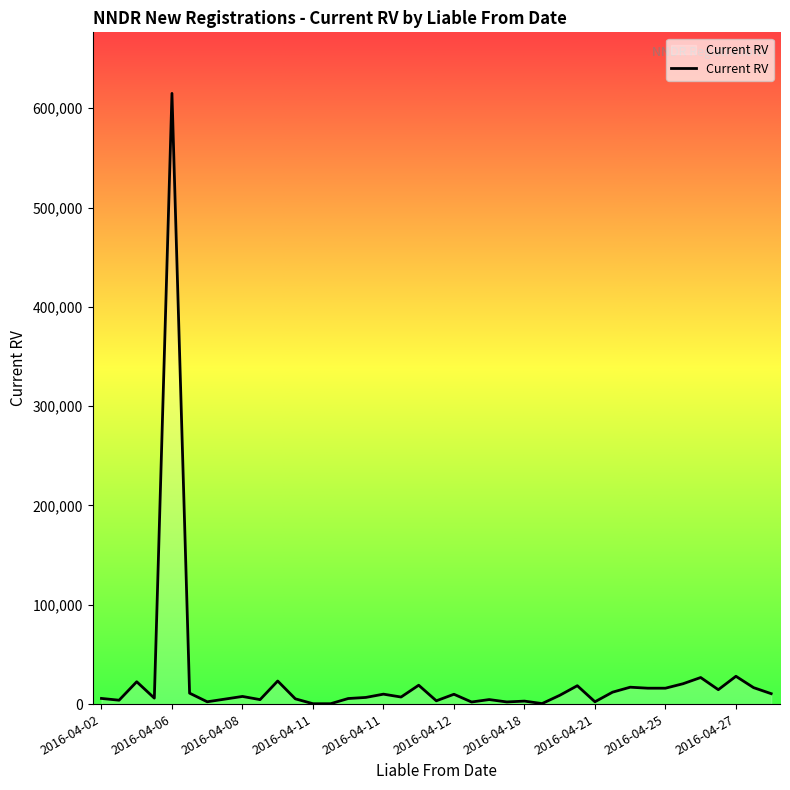

What is the average value?

25495